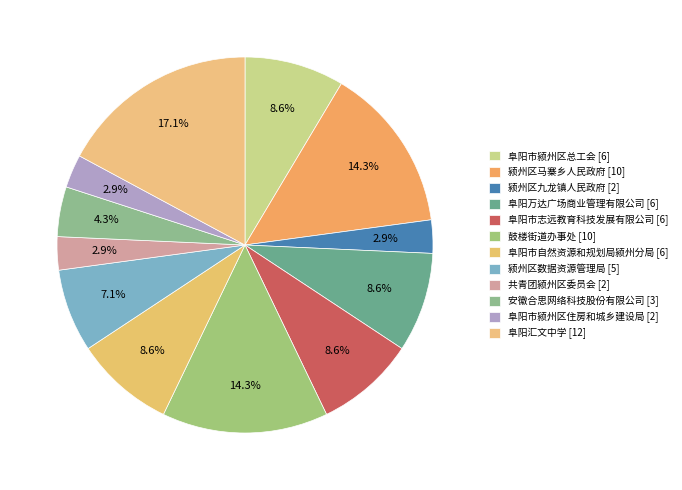

What portion of the pie excludes 共青团颍州区委员会?

97.1%